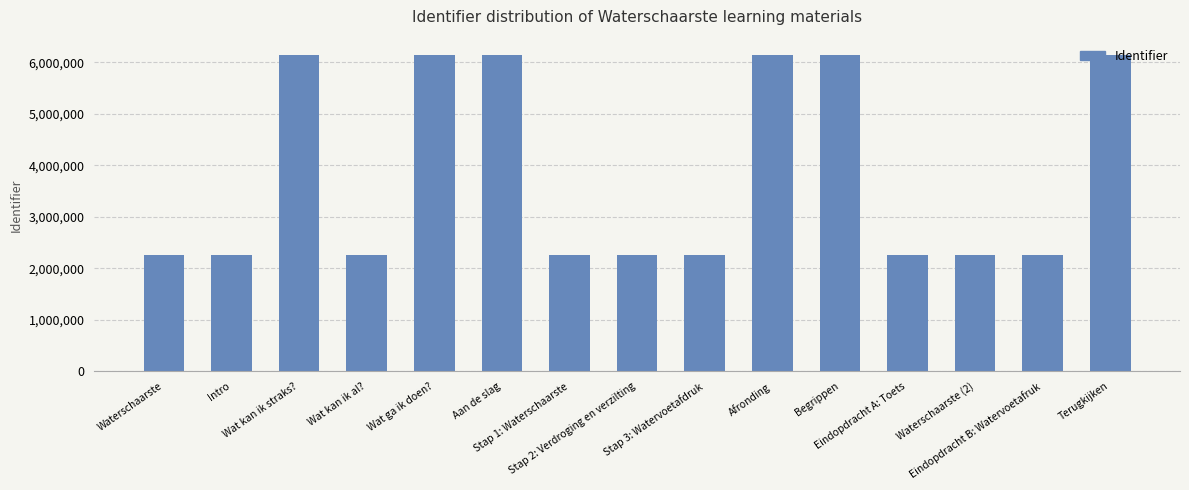

True or false: the data shows 6148029 at Afronding.

True